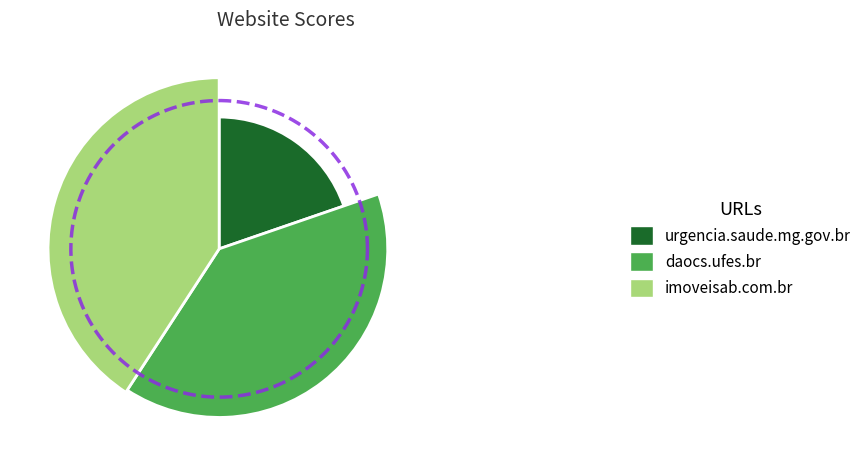

To the nearest percent, what percentage of the pie is imoveisab.com.br?

41%